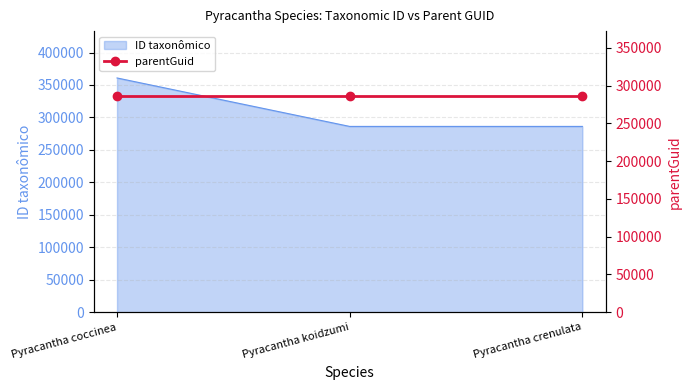

List the labels in order of value, largest first.

Pyracantha coccinea, Pyracantha crenulata, Pyracantha koidzumi